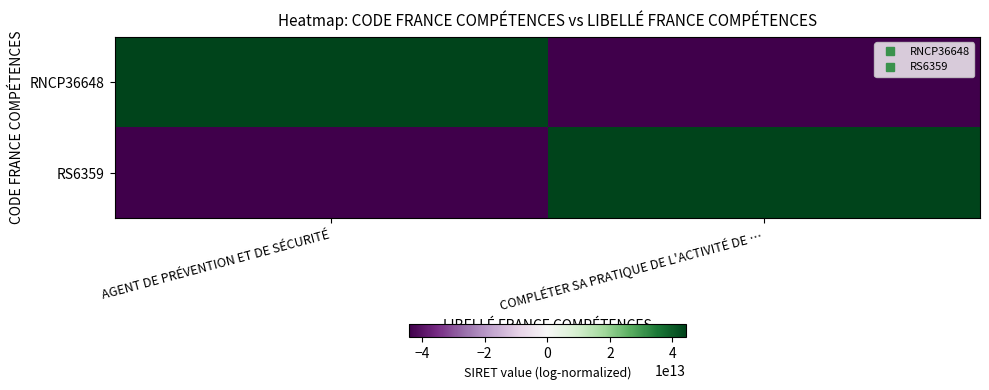

How many categories are shown in the chart?

2